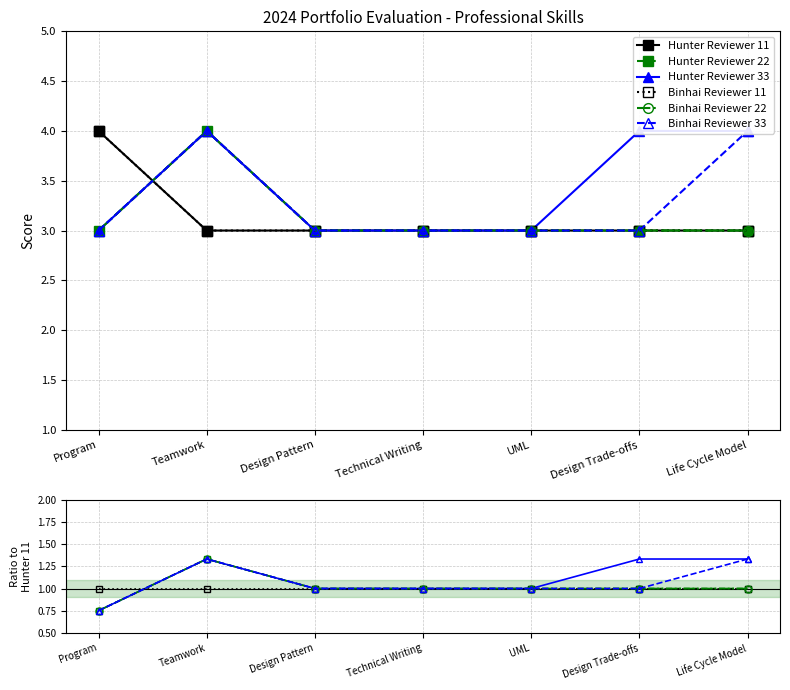

Rank the categories by Hunter Reviewer 22 value from highest to lowest.

Teamwork, Design Pattern, Technical Writing, UML, Design Trade-offs, Life Cycle Model, Program